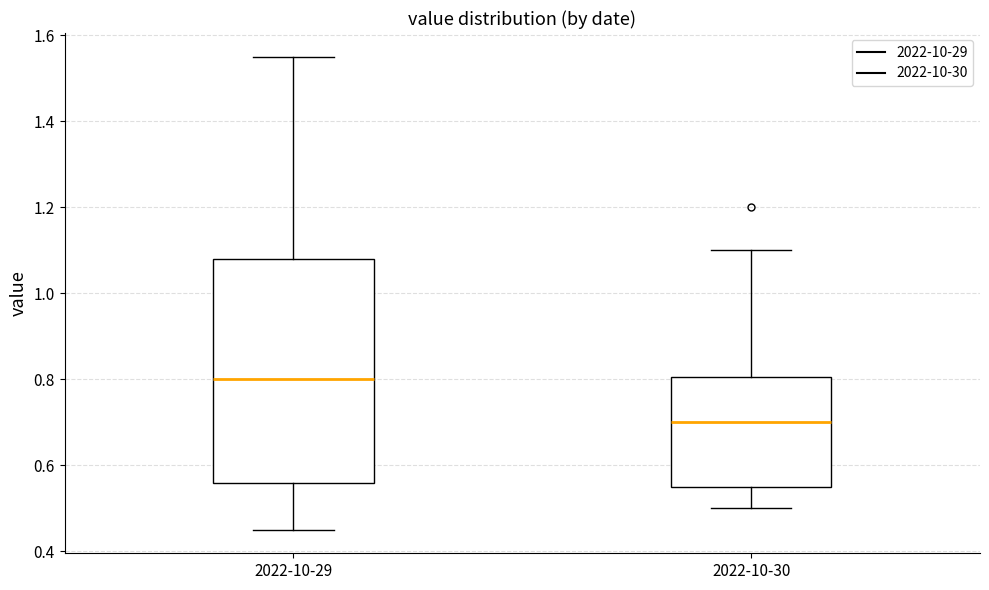

Reading left to right, transcribe this box plot: for each box, give where its median line is, the range the box spans, and where its two whiskers end, as read against the y-axis. The values are not printed on the chart, so give them approximately, as read against the axis.

2022-10-29: median 0.80, box 0.56 to 1.08, whiskers 0.46 to 1.56
2022-10-30: median 0.70, box 0.56 to 0.80, whiskers 0.50 to 1.10